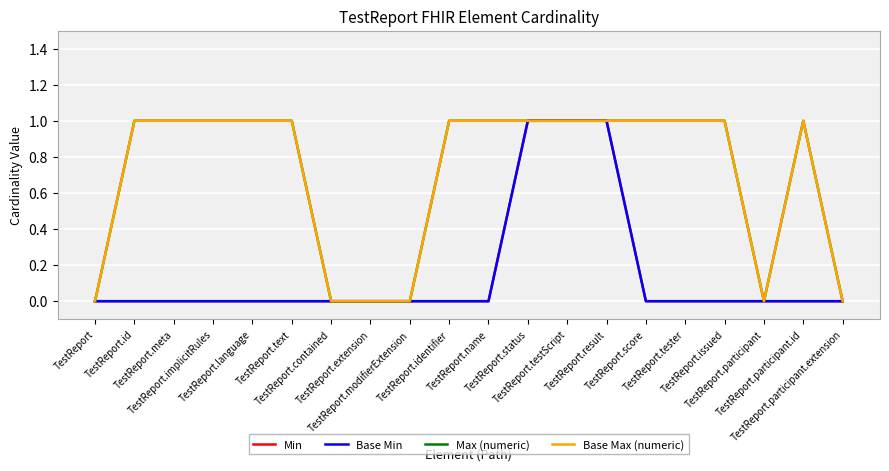

Is this an area chart (filled region under the line)?

No